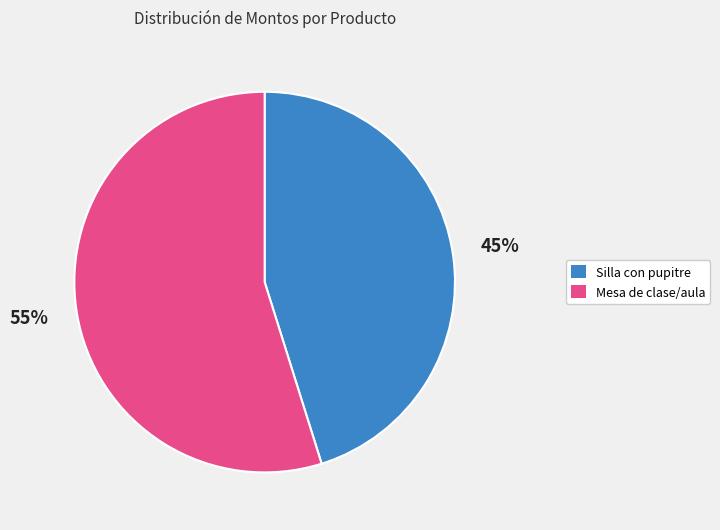

What percentage is the Mesa de clase/aula slice, to the nearest percent?

55%